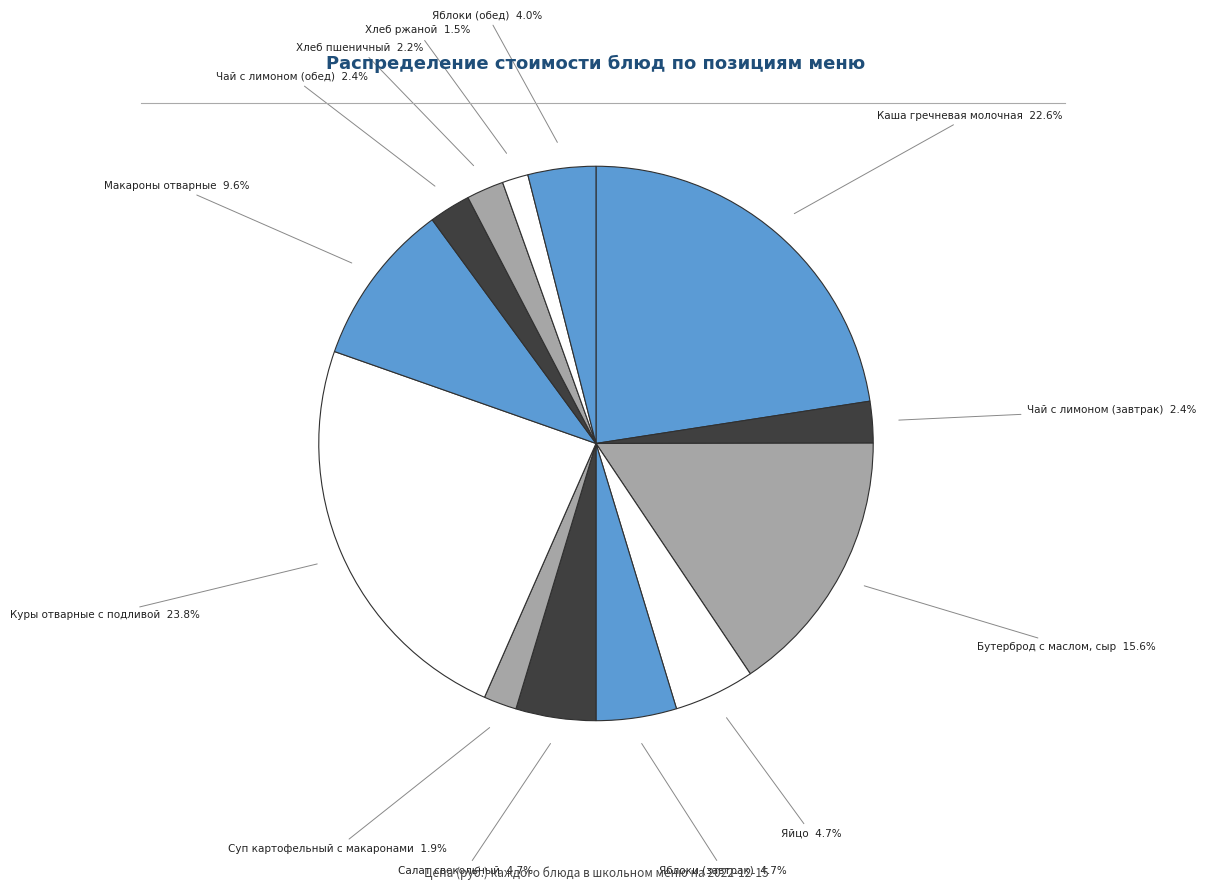

How many segments does this pie chart have?

13